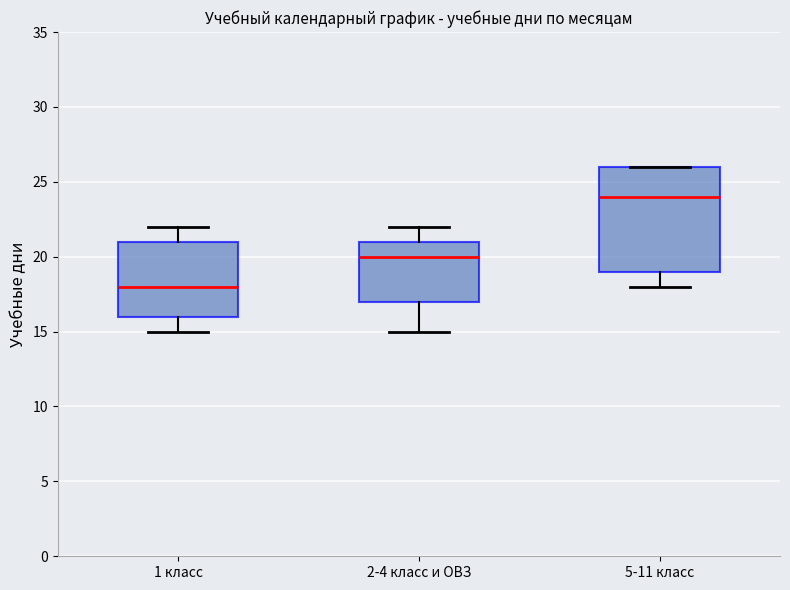

Reading left to right, transcribe this box plot: for each box, give where its median line is, the range the box spans, and where its two whiskers end, as read against the y-axis. The values are not printed on the chart, so give them approximately, as read against the axis.

1 класс: median 18, box 16 to 21, whiskers 15 to 22
2-4 класс и ОВЗ: median 20, box 17 to 21, whiskers 15 to 22
5-11 класс: median 24, box 19 to 26, whiskers 18 to 26